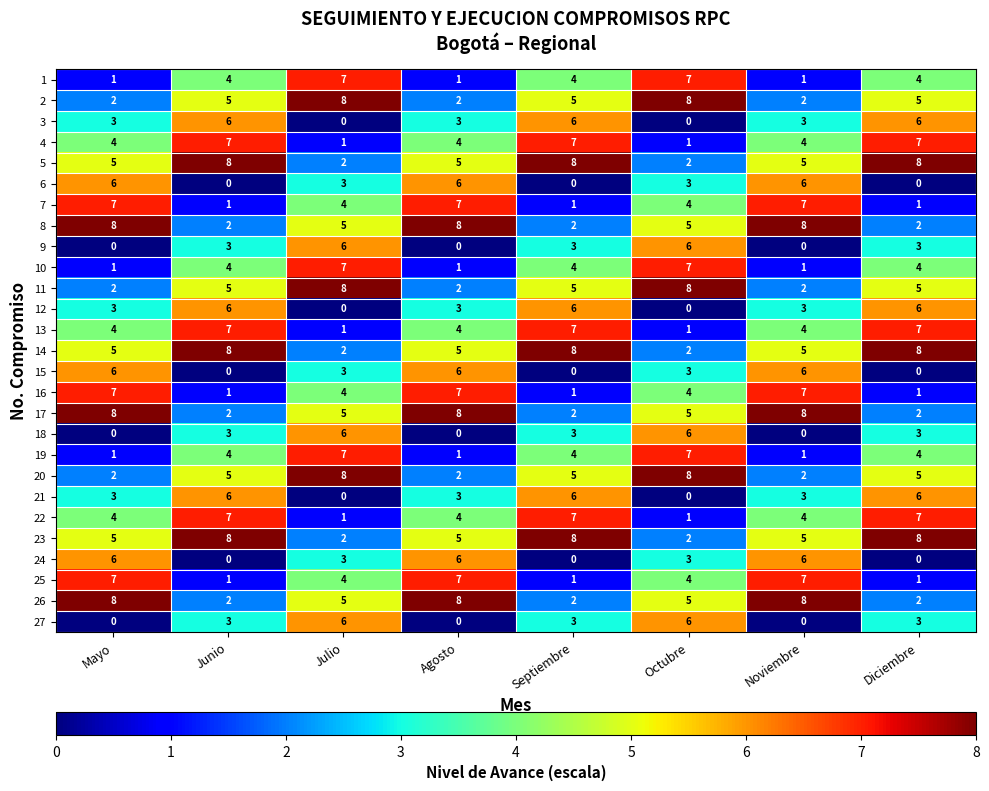

What is the highest value of the 12 series?

6